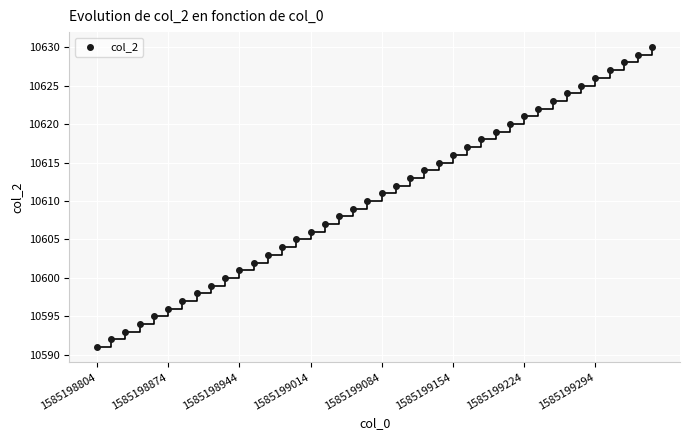

What is the range of Y values (max minus min)?

39